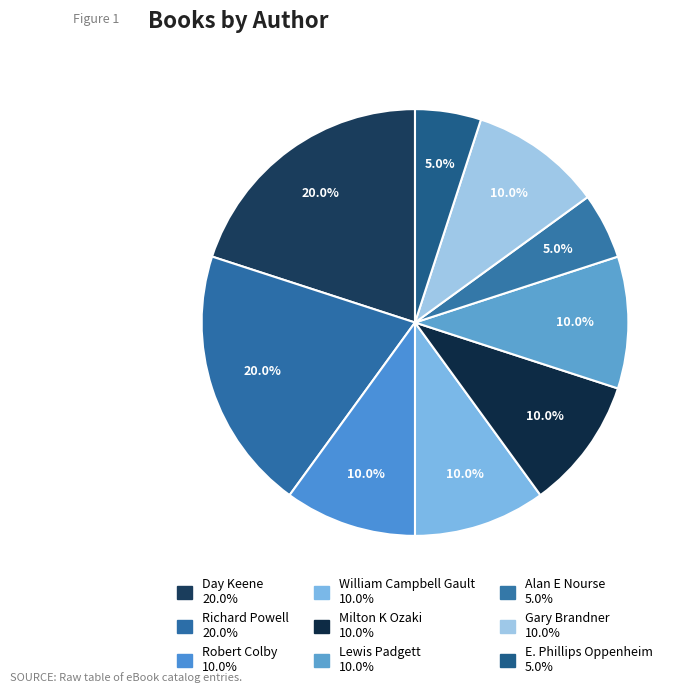

Count the number of slices in the pie.

9